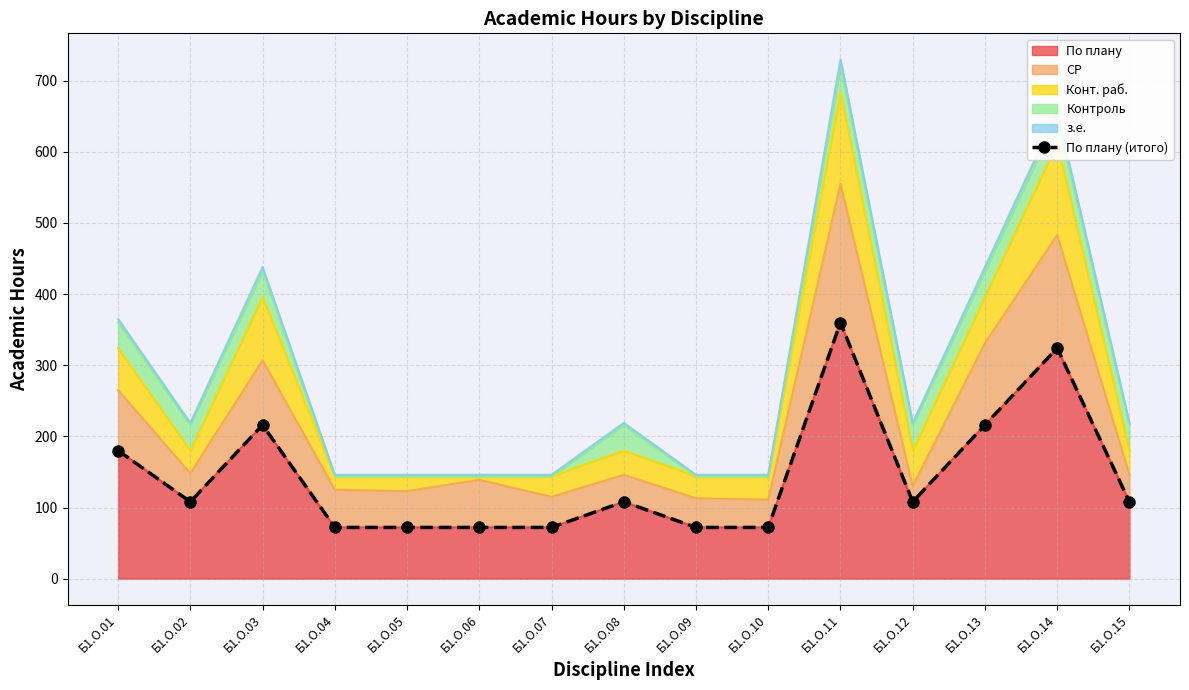

List the labels in order of value, largest first.

Б1.О.11, Б1.О.14, Б1.О.03, Б1.О.13, Б1.О.01, Б1.О.02, Б1.О.08, Б1.О.12, Б1.О.15, Б1.О.04, Б1.О.05, Б1.О.06, Б1.О.07, Б1.О.09, Б1.О.10